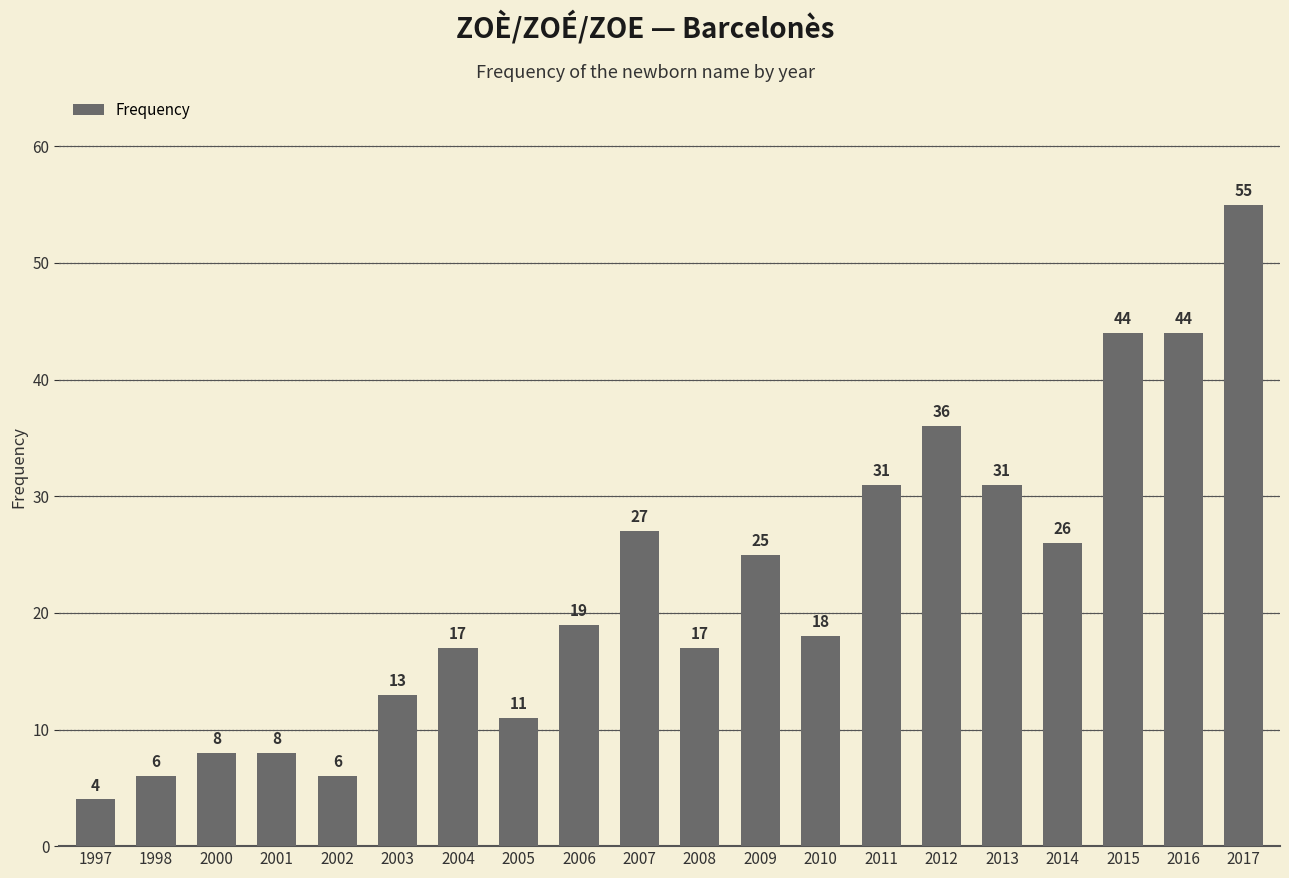

Between 2007 and 2017, which is larger?

2017